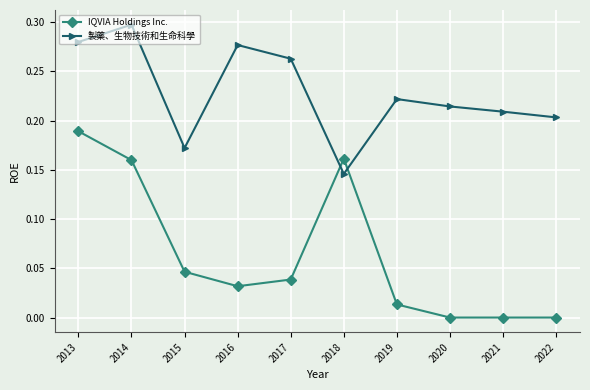

Which category has the lowest value in the 製藥、生物技術和生命科學 series?

2018